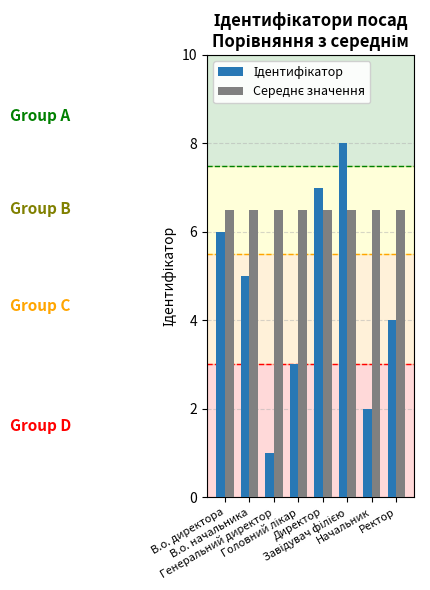

What is the greatest value displayed?

8.0